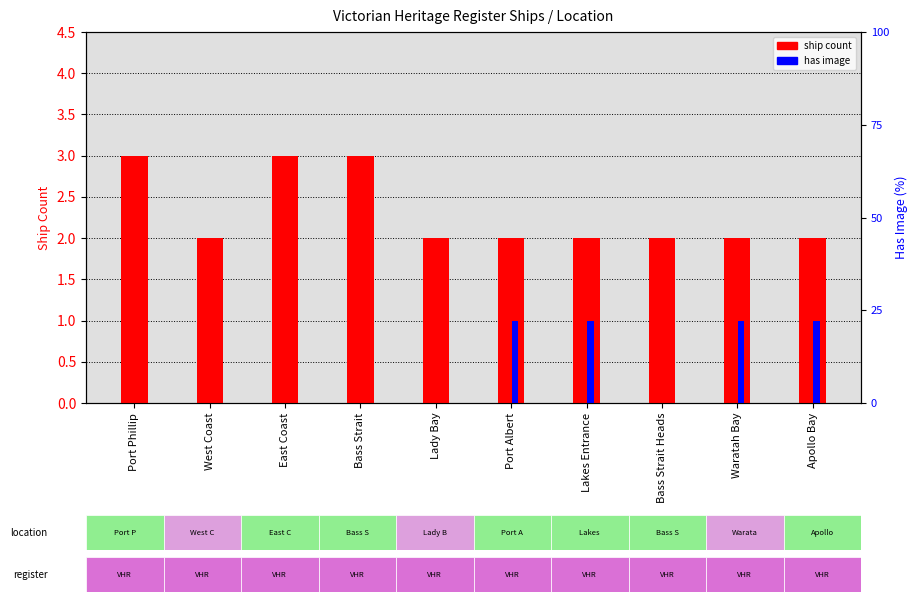

At which label does ship count reach its minimum?

West Coast